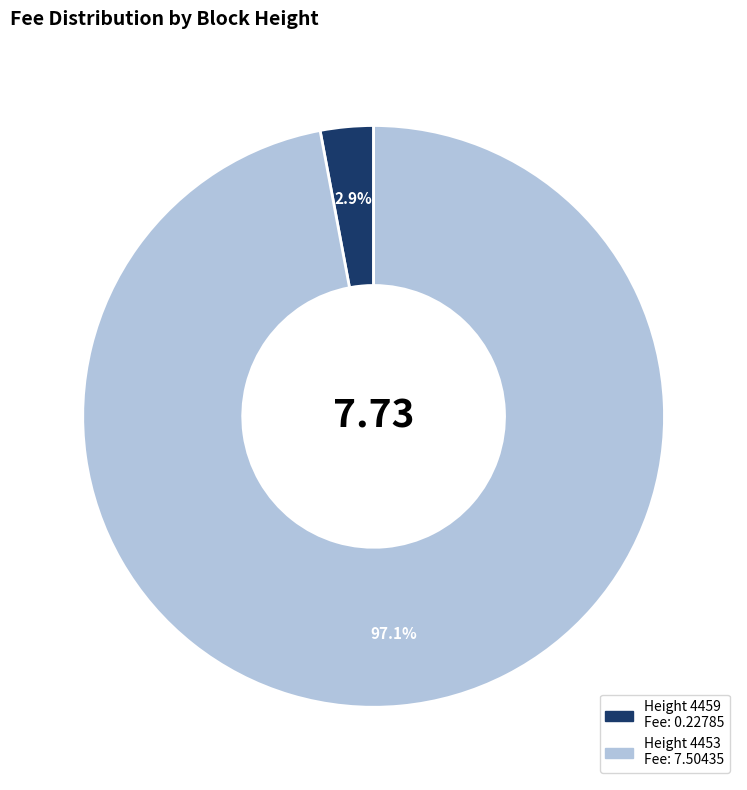

Is there a majority slice in this chart?

Yes